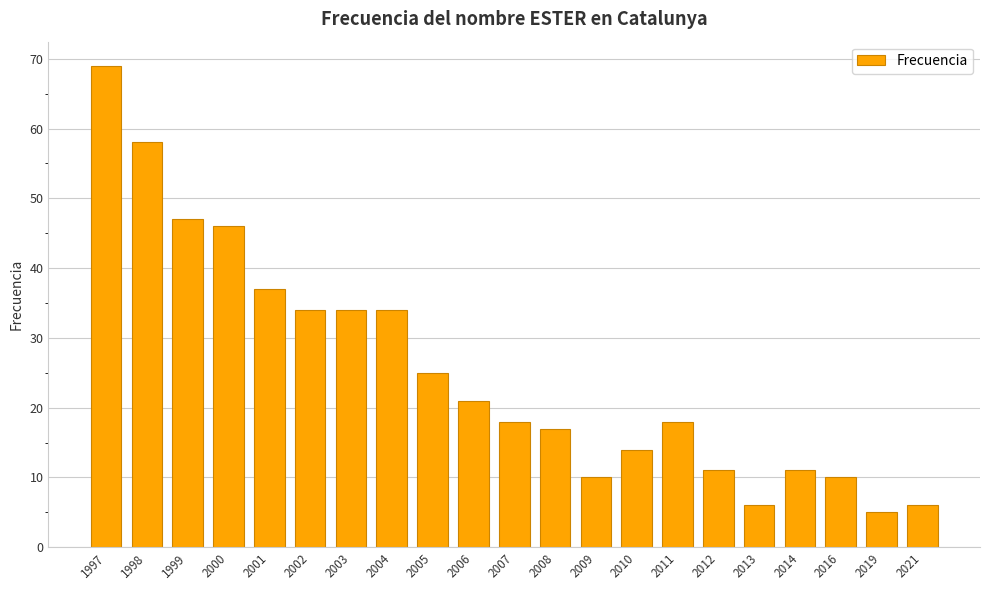

Reading right to left, what are all the values shown in this chart?

2021=6	2019=5	2016=10	2014=11	2013=6	2012=11	2011=18	2010=14	2009=10	2008=17	2007=18	2006=21	2005=25	2004=34	2003=34	2002=34	2001=37	2000=46	1999=47	1998=58	1997=69